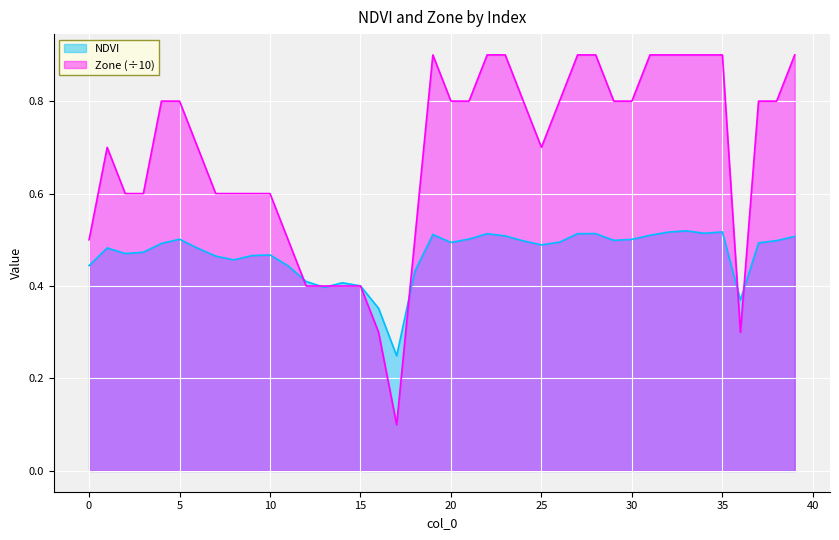

True or false: NDVI has a value of 0.2 at 4.

False